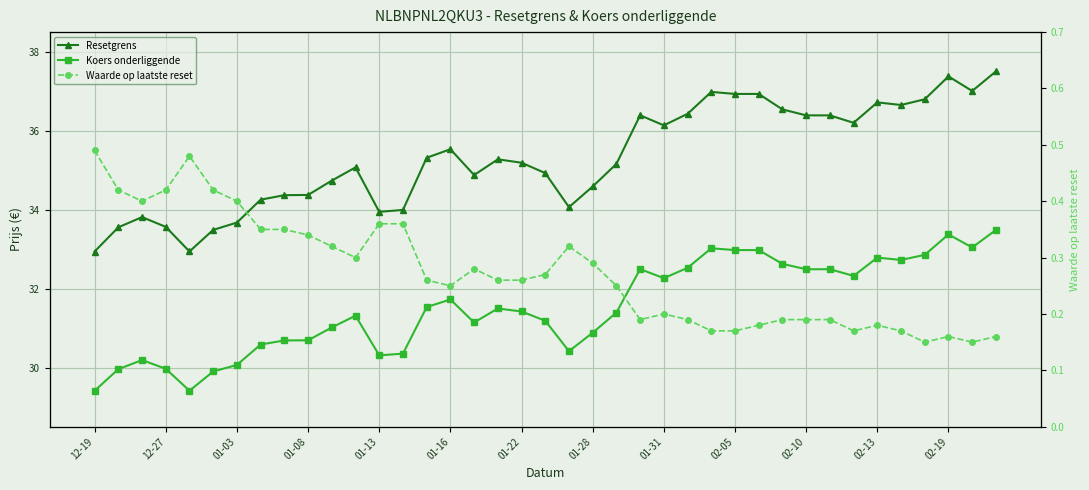

What is the value of the Waarde op laatste reset point at the 3rd from the left?

0.4